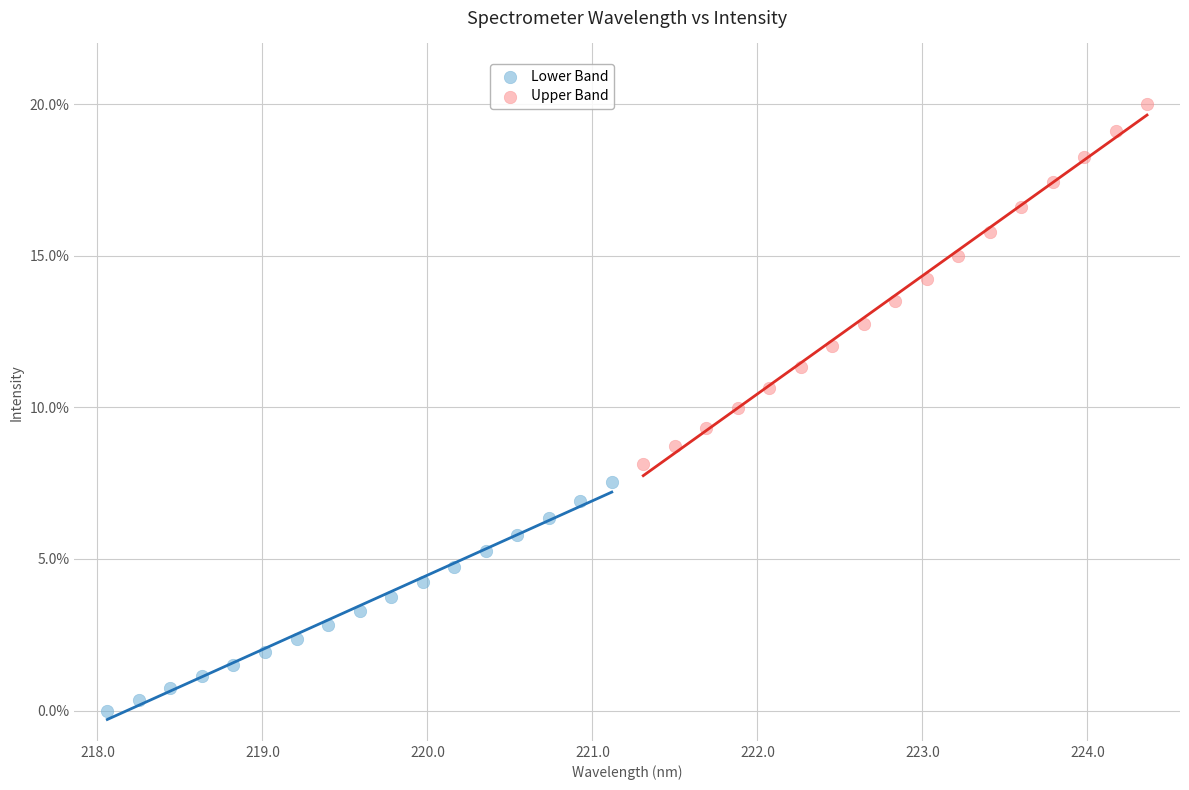

Which series has the widest spread of Y values?

Upper Band